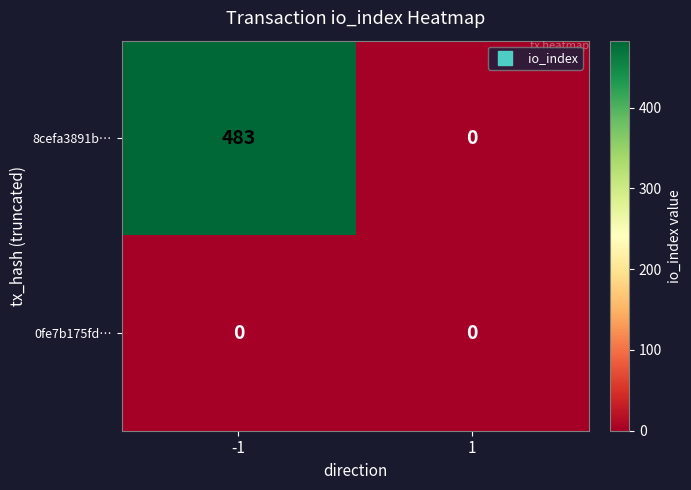

List the series in order of their overall mean, lowest first.

0fe7b175fd…, 8cefa3891b…